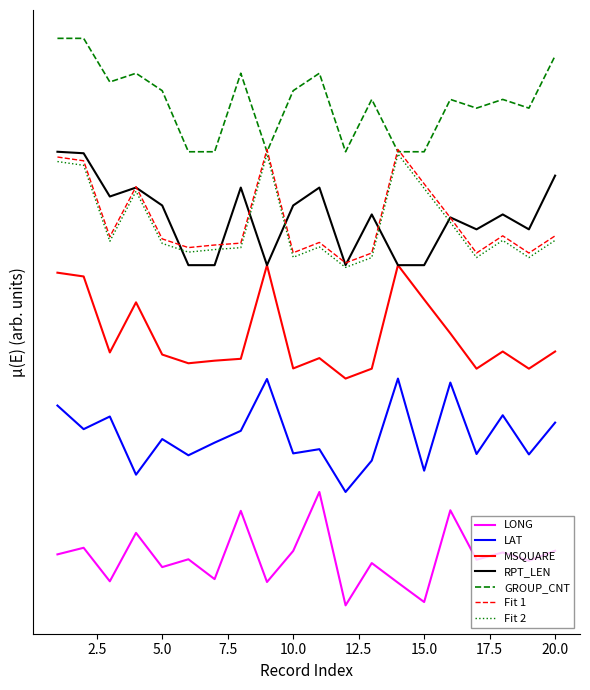

True or false: LAT and LONG cross at least once.

False